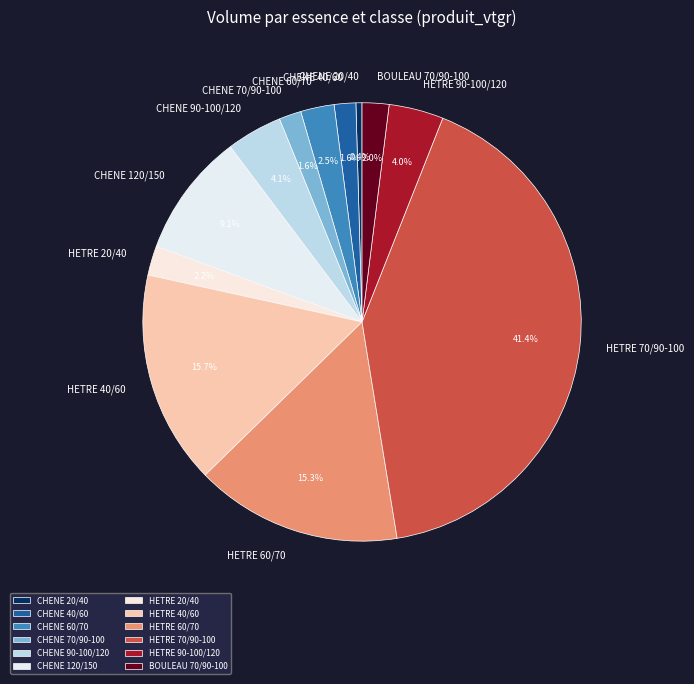

How many segments does this pie chart have?

12